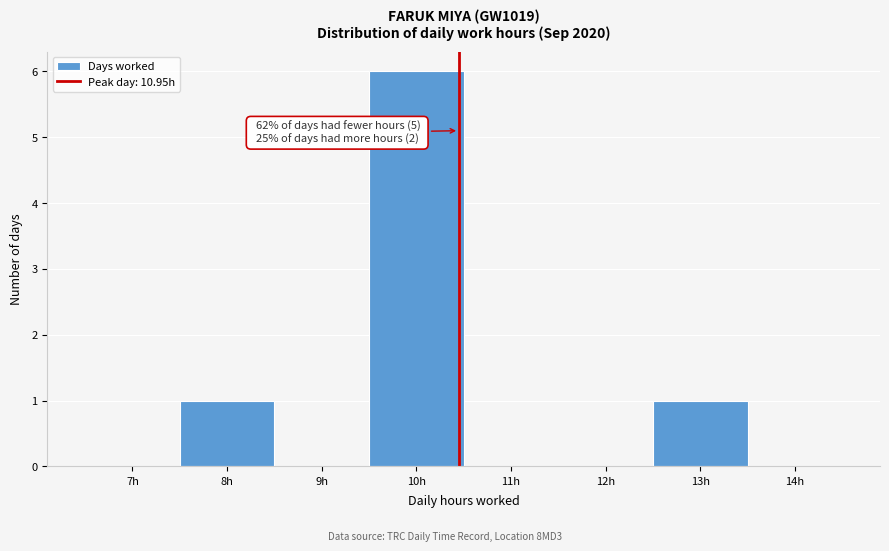

Reading left to right, list all the values displayed in this chart.

7h=0	8h=1	9h=0	10h=6	11h=0	12h=0	13h=1	14h=0